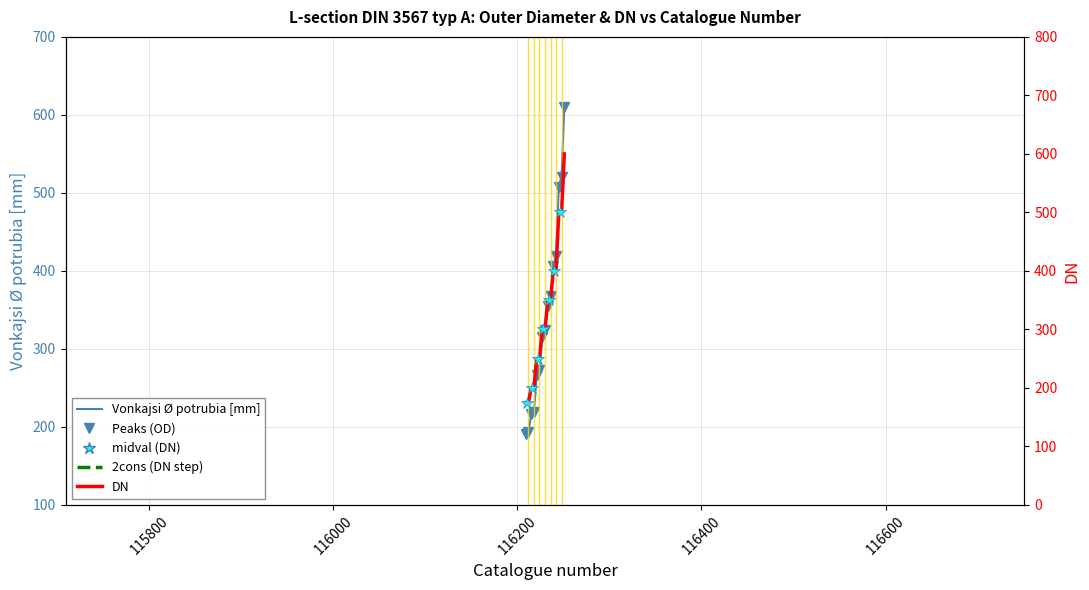

Is this an area chart (filled region under the line)?

No